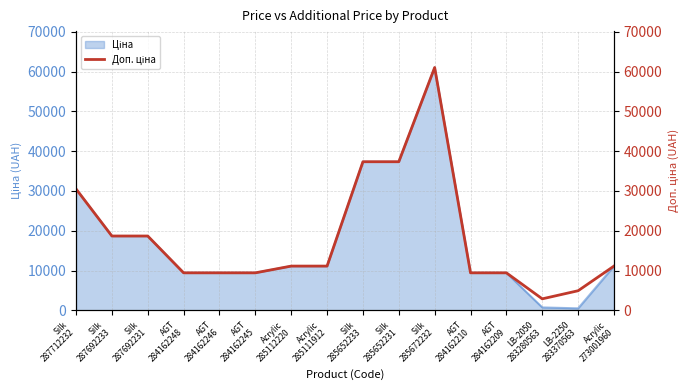

Reading right to left, list all the values displayed in this chart.

11113.6	4917.4	2878.5	9416.9	9416.9	61024.7	37343.0	37343.0	11113.6	11113.6	9416.9	9416.9	9416.9	18671.5	18671.5	30512.3